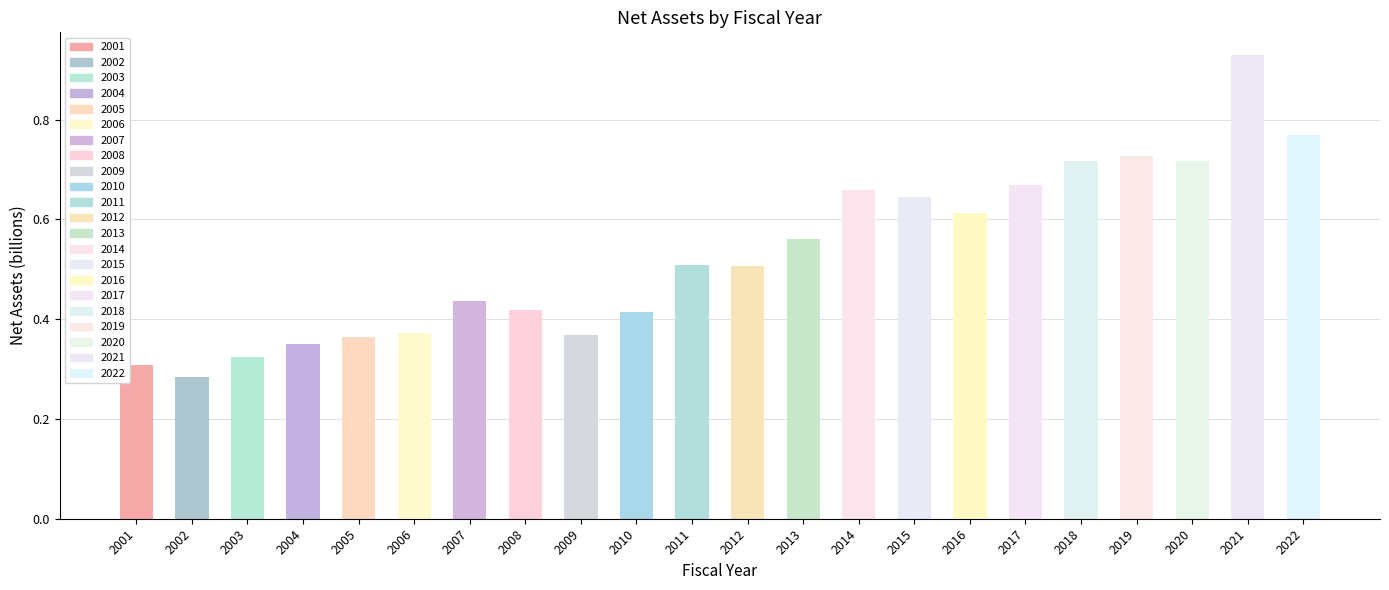

List the labels in order of value, largest first.

2021, 2022, 2019, 2018, 2020, 2017, 2014, 2015, 2016, 2013, 2011, 2012, 2007, 2008, 2010, 2006, 2009, 2005, 2004, 2003, 2001, 2002